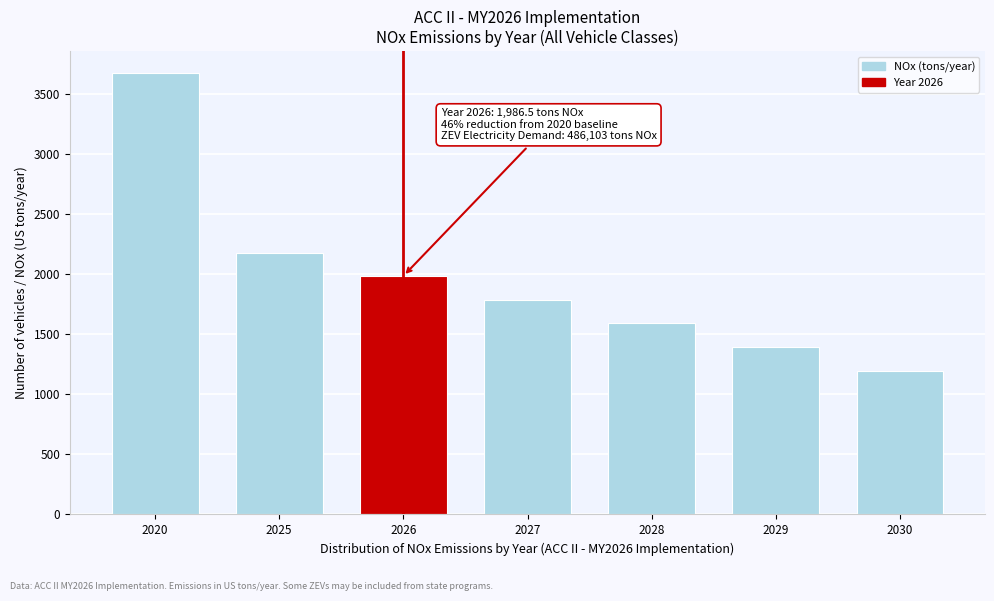

Reading right to left, extract all data points from this chart.

1194.1	1393.6	1593.4	1790.6	1986.5	2178.6	3675.3